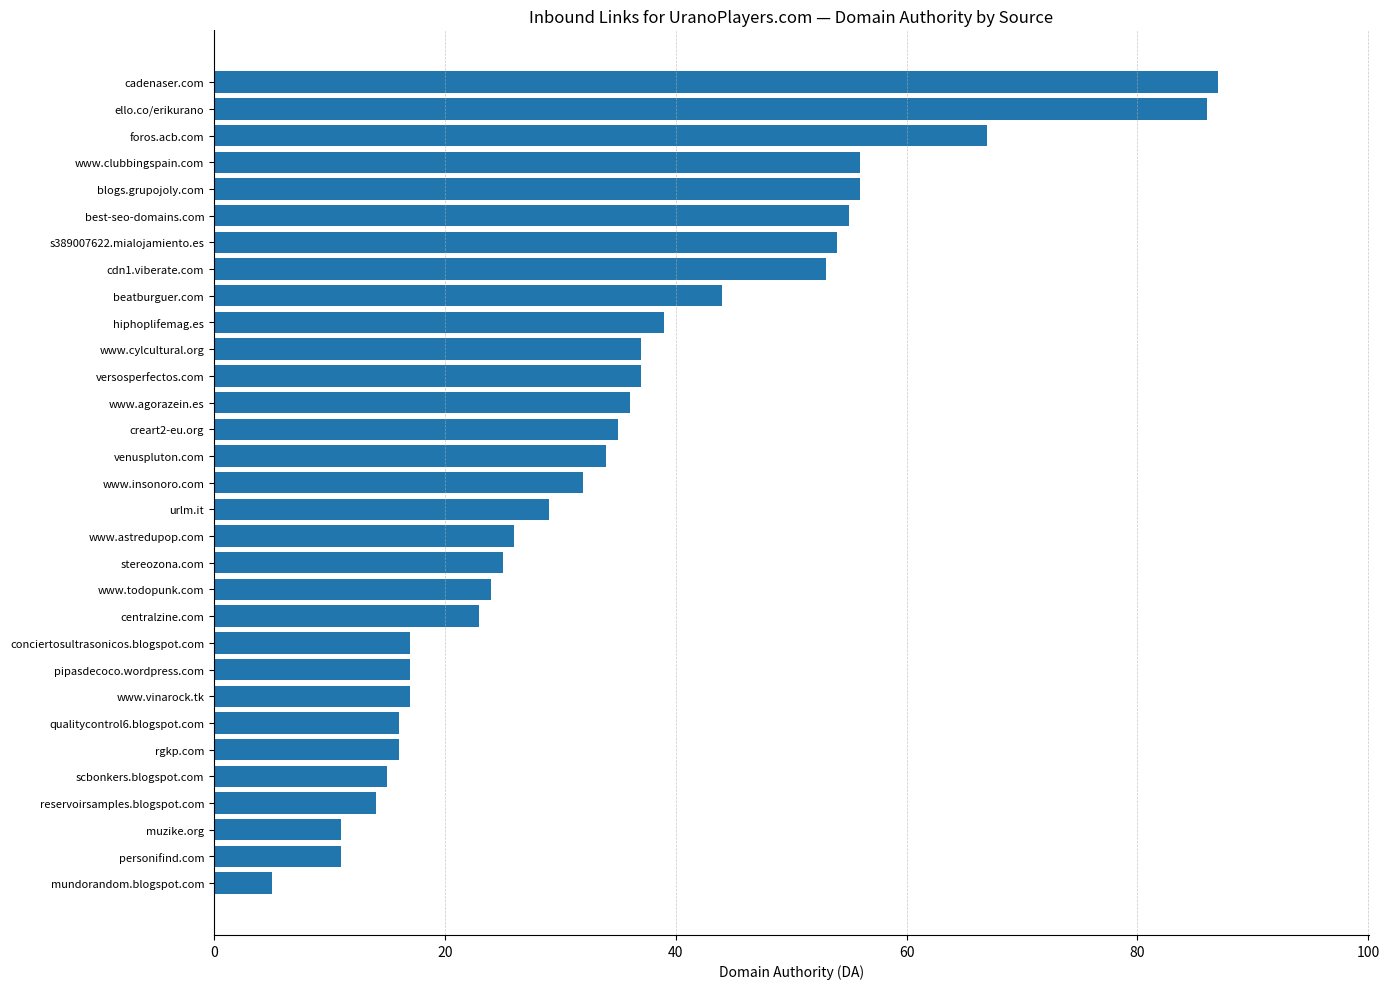

What is the sum of all values?

1074